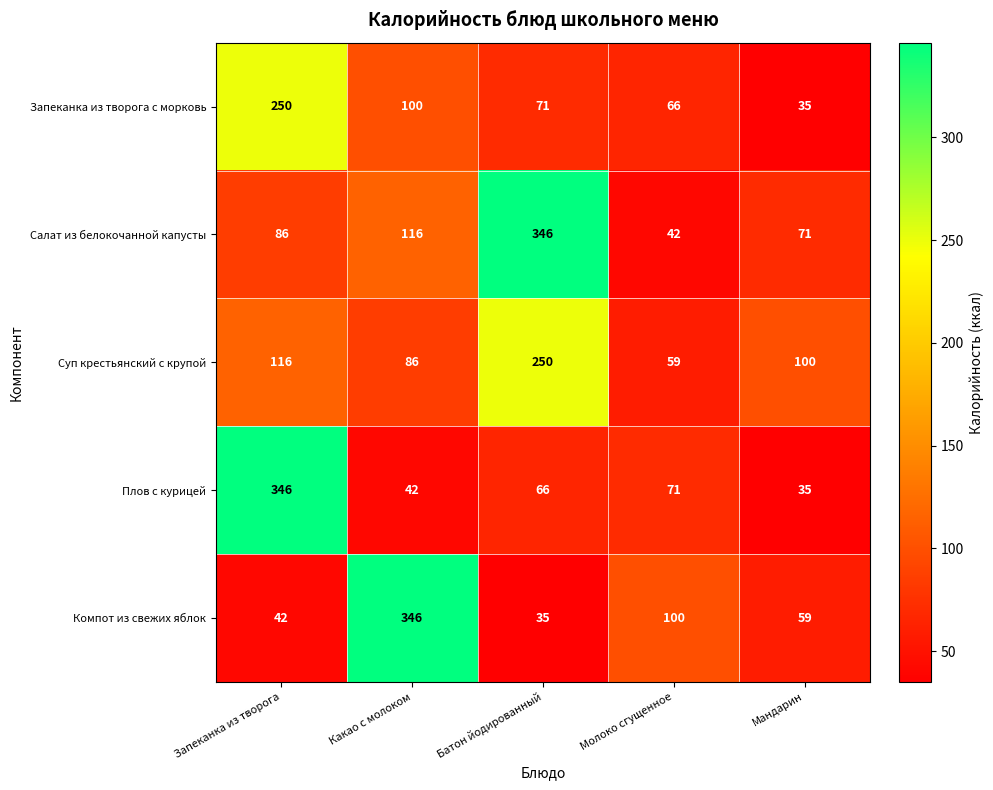

Between Какао с молоком and Мандарин, which series saw the biggest shift?

Компот из свежих яблок